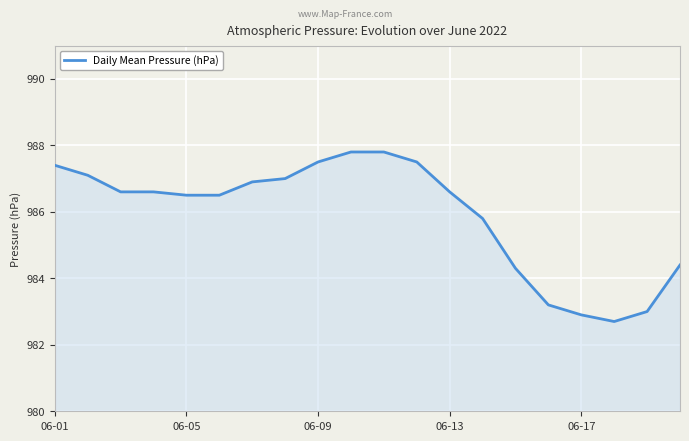

What is the difference between the maximum and minimum values?

5.1